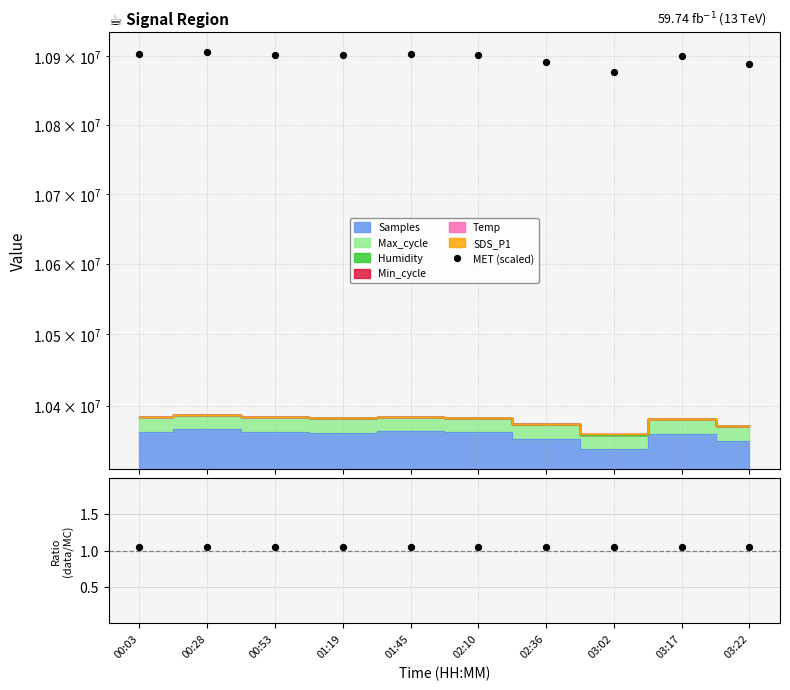

What is the change in value from 00:28 to 03:02?

-28900.0